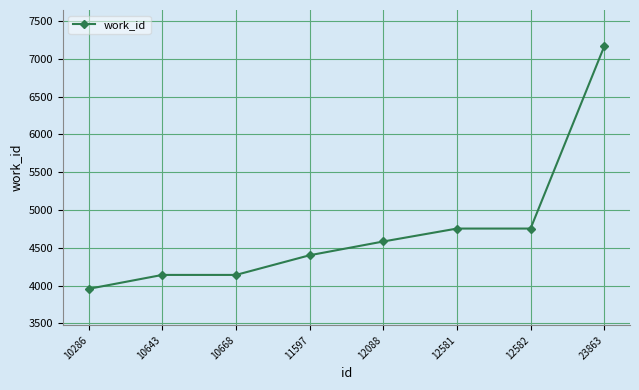

What is the value of the 2nd point from the left?

4141